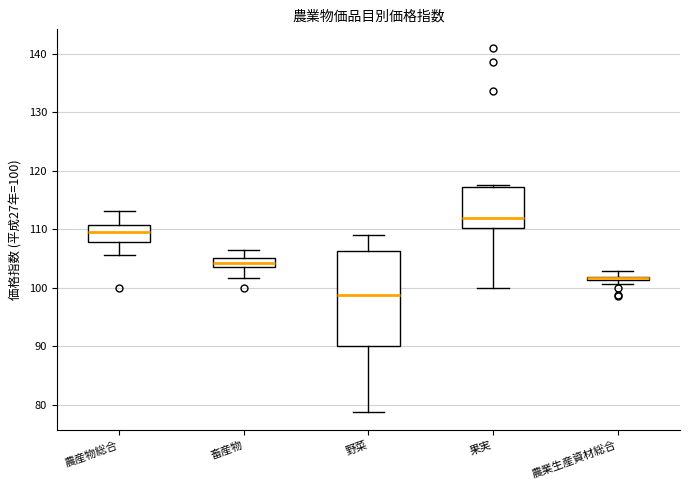

Comparing the boxes themselves (not the whiskers), which one is the tallest?

野菜